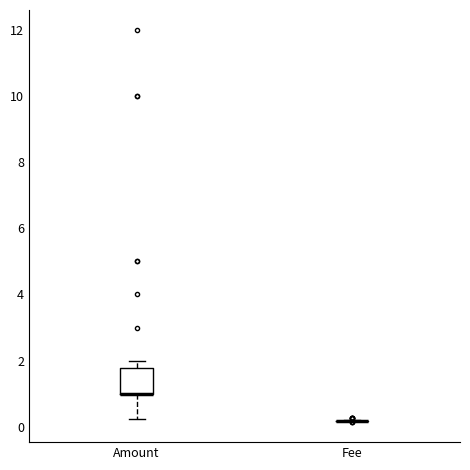

Reading left to right, read every box against the y-axis: the position of its median line, the range the box covers, and the ends of its whiskers. The values are not printed on the chart, so give them approximately, as read against the axis.

Amount: median 1.0 (drawn on the box's lower edge), box 1.0 to 1.8, whiskers 0.2 to 2.0
Fee: box collapsed to a line at 0.2, whiskers 0.2 to 0.2